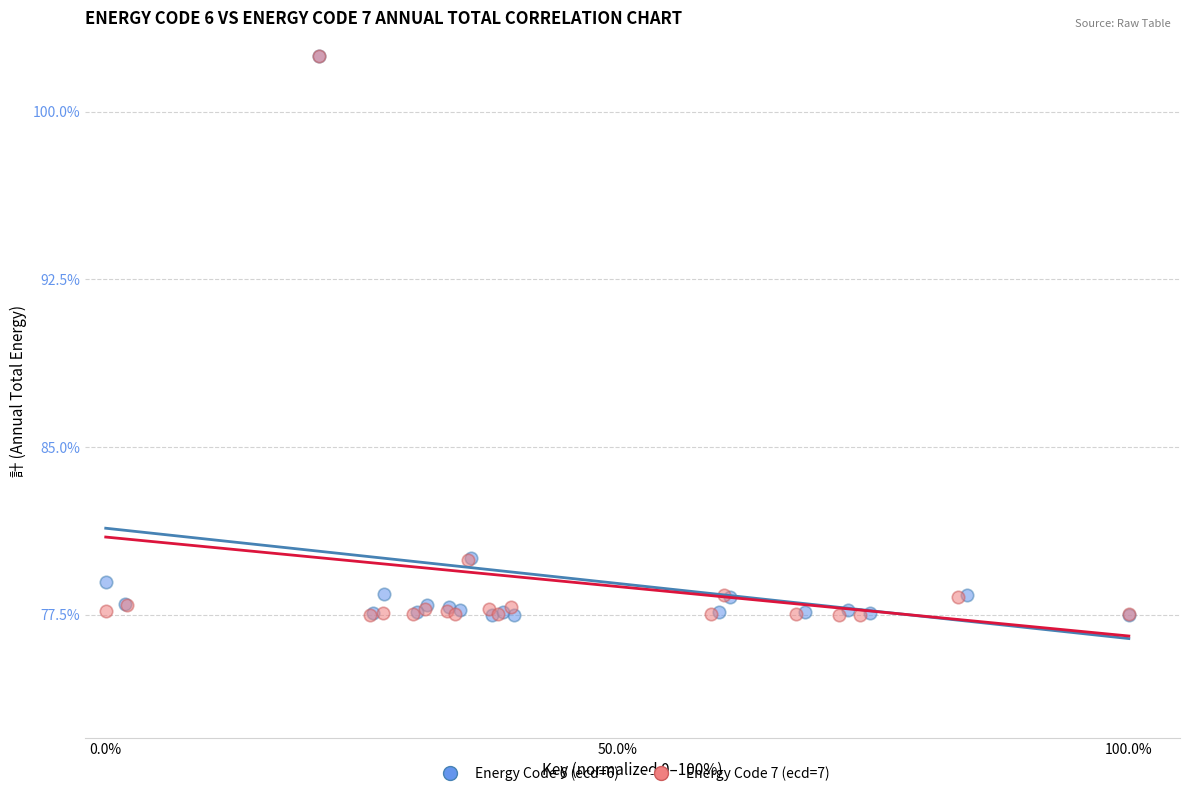

What are all the series names shown in the legend?

Energy Code 6 (ecd=6), Energy Code 7 (ecd=7)